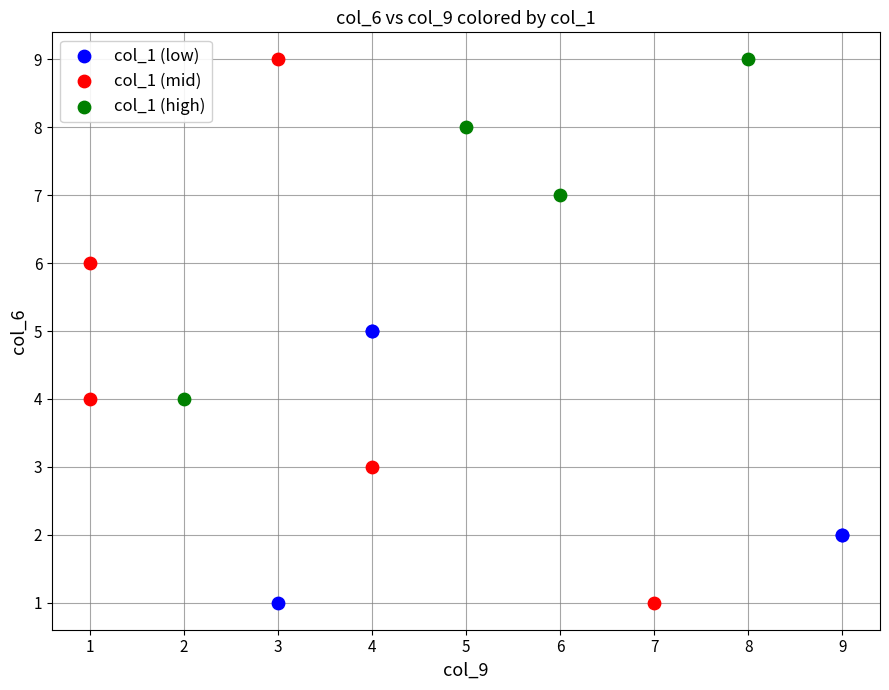

Which series has the widest spread of Y values?

col_1 (mid)